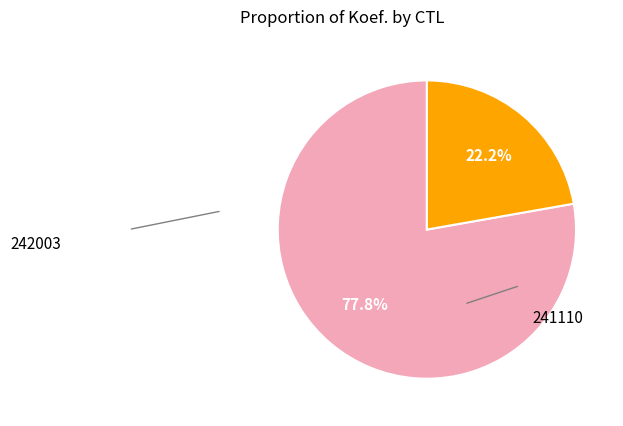

Count the number of slices in the pie.

2